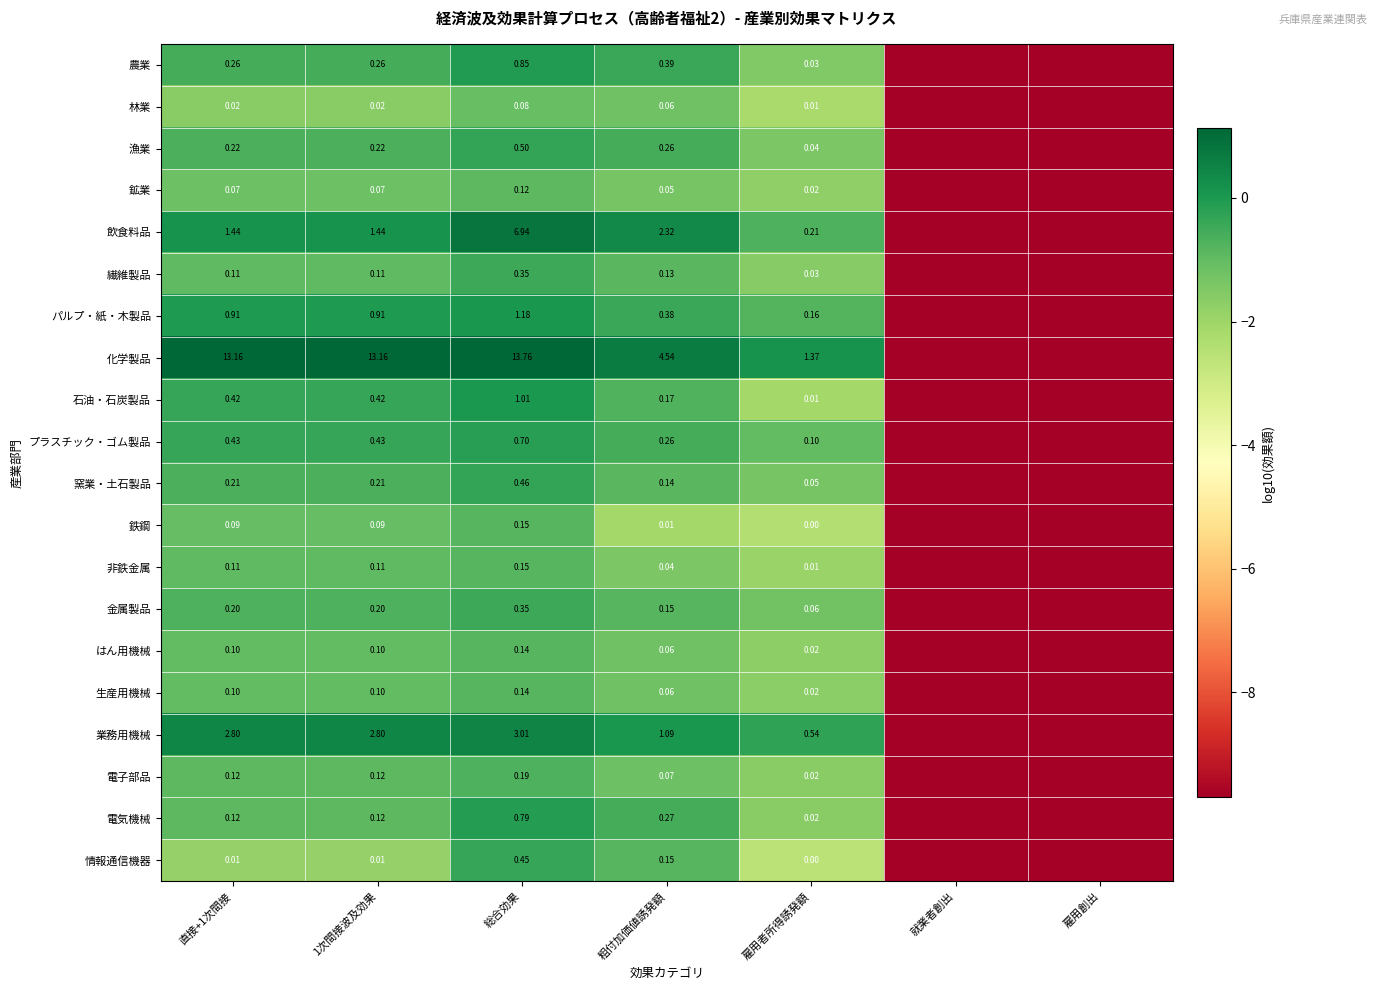

Between 直接+1次間接 and 総合効果, which series saw the biggest shift?

飲食料品